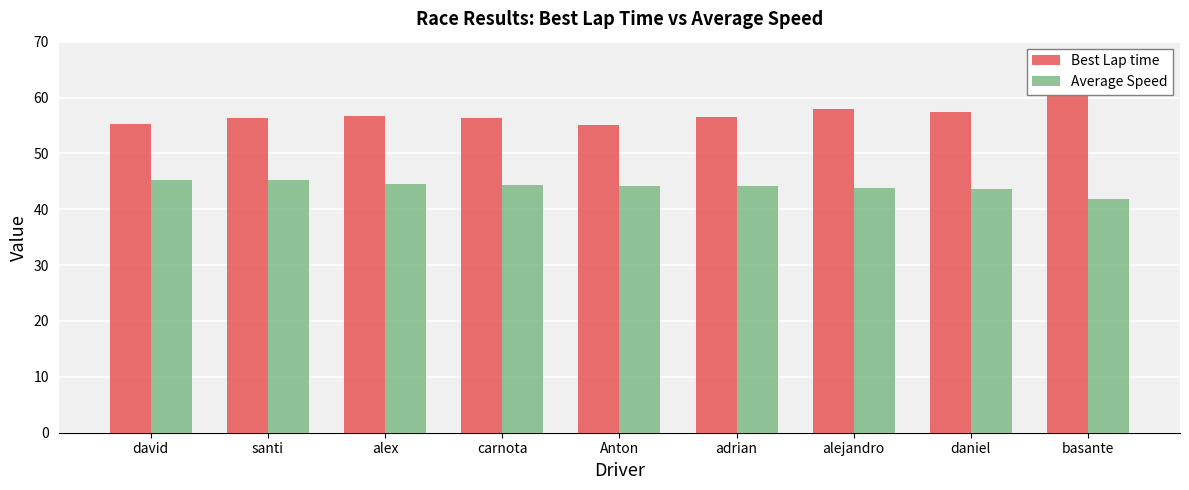

How many groups of bars are there?

9